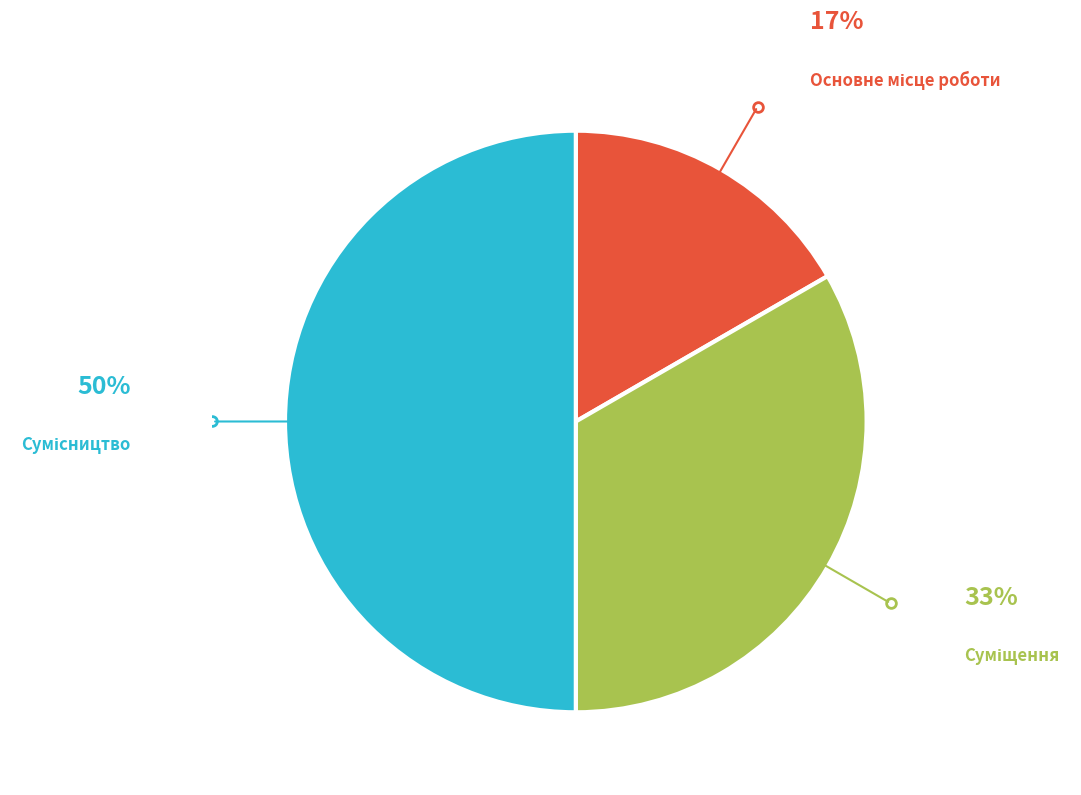

Which category has the smallest portion of the pie?

Основне місце роботи